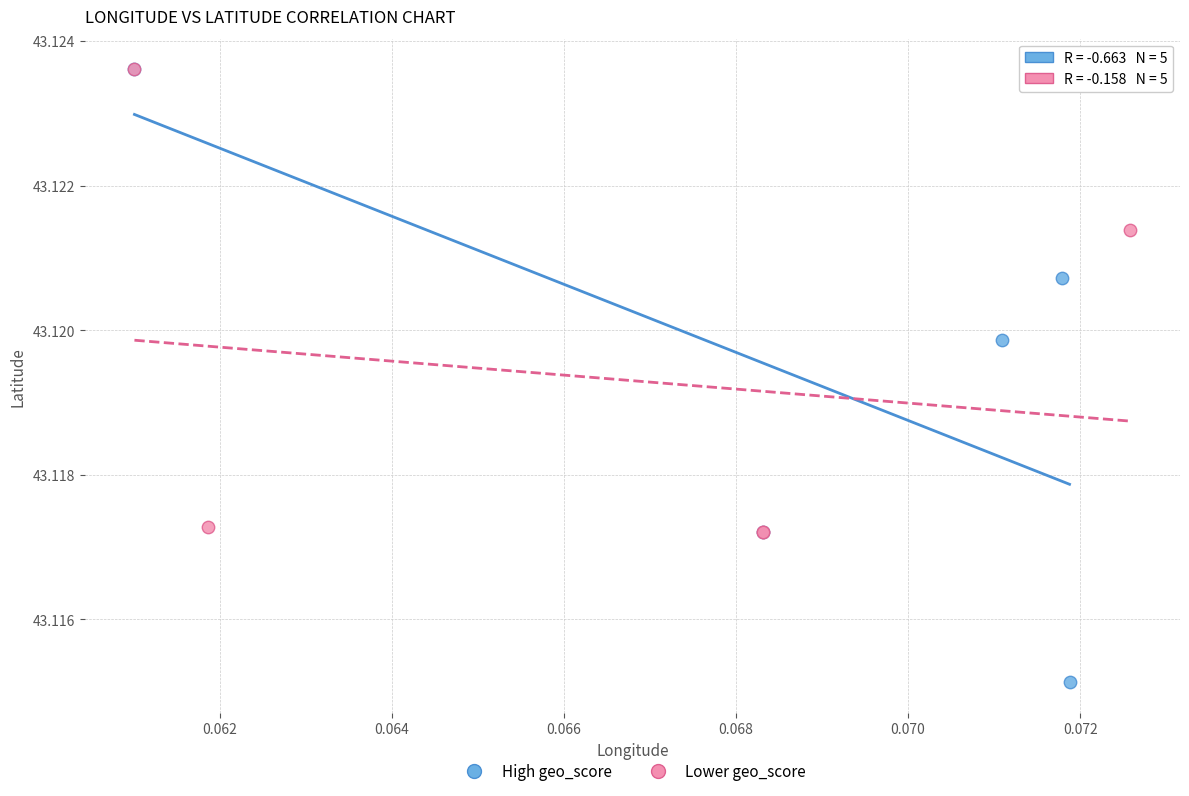

Which series contains the lowest Y value?

High geo_score